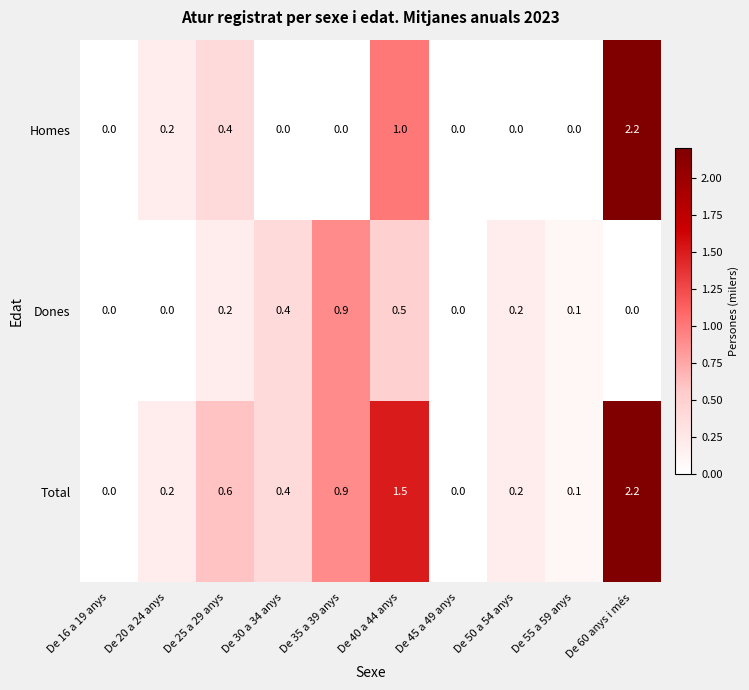

What is the difference between the highest and lowest values at De 40 a 44 anys?

1.0